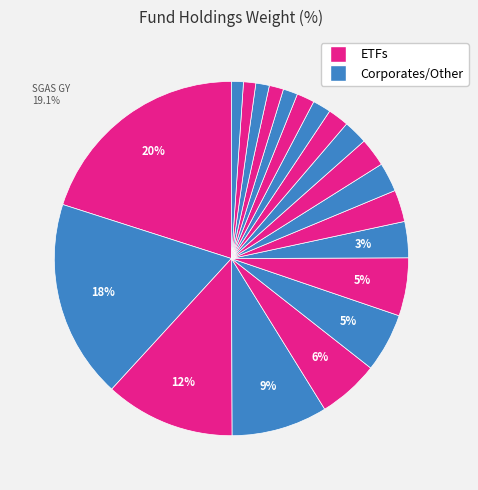

Count the number of slices in the pie.

20